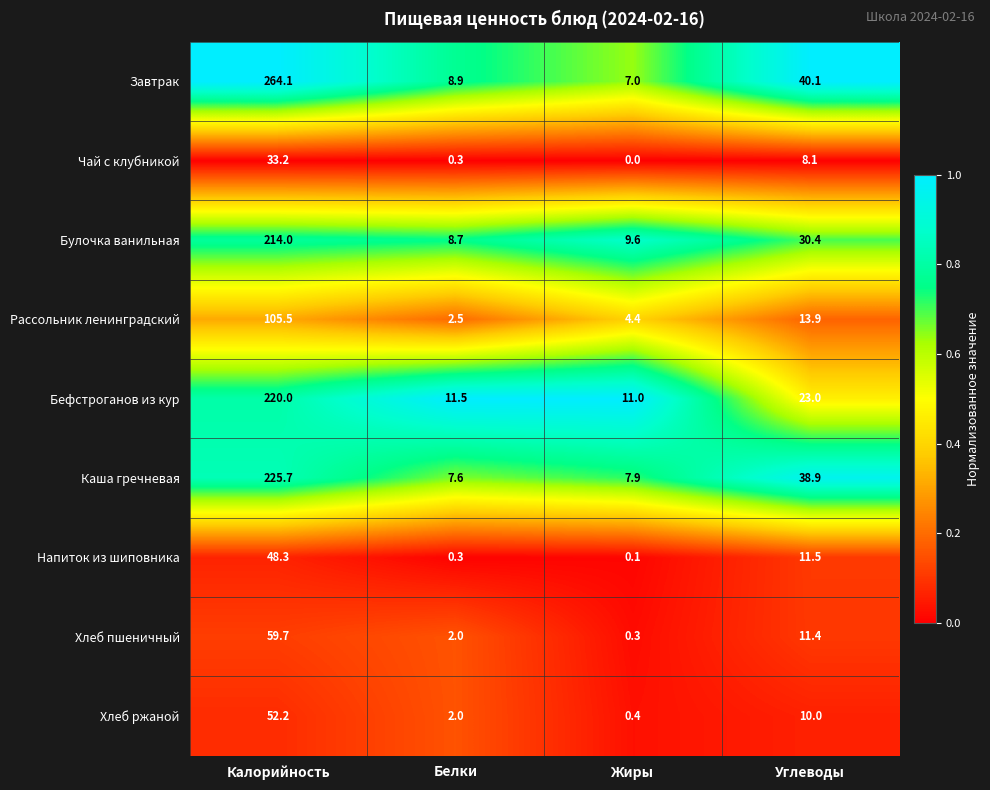

What is the sum of the Рассольник ленинградский values at Жиры and Белки?

6.9